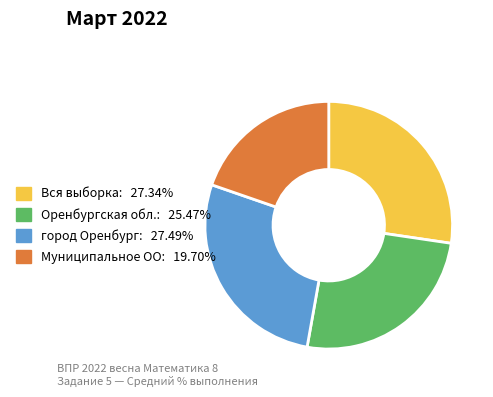

Count the number of slices in the pie.

4